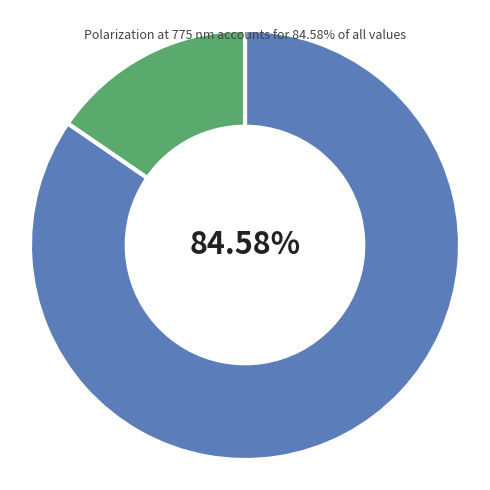

Is there any slice that represents more than half of the pie?

Yes